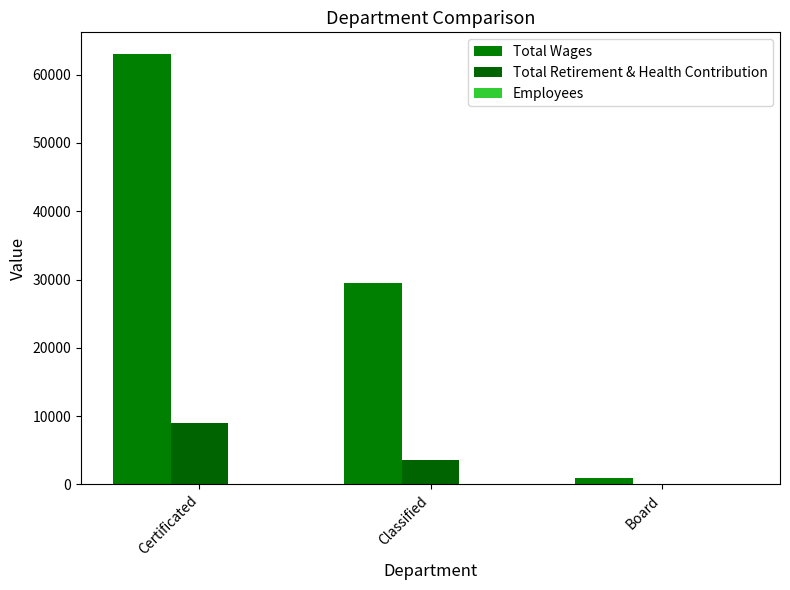

What is the value of the Total Retirement & Health Contribution bar at the 1st from the left?

8984